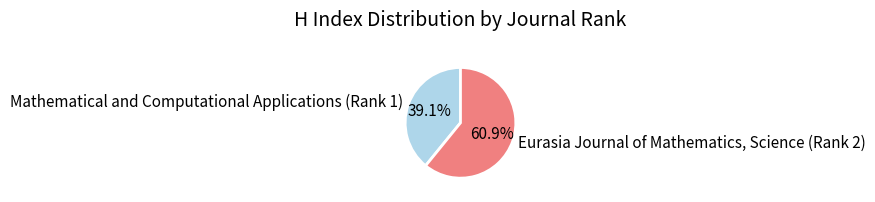

What is the majority slice?

Eurasia Journal of Mathematics, Science (Rank 2)